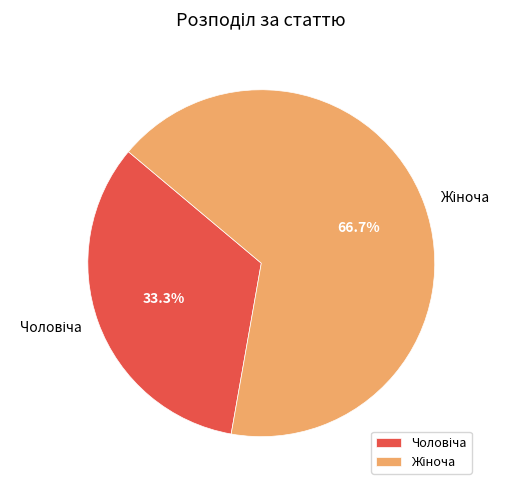

To the nearest percent, what is the difference between the largest and smallest slice percentages?

33%